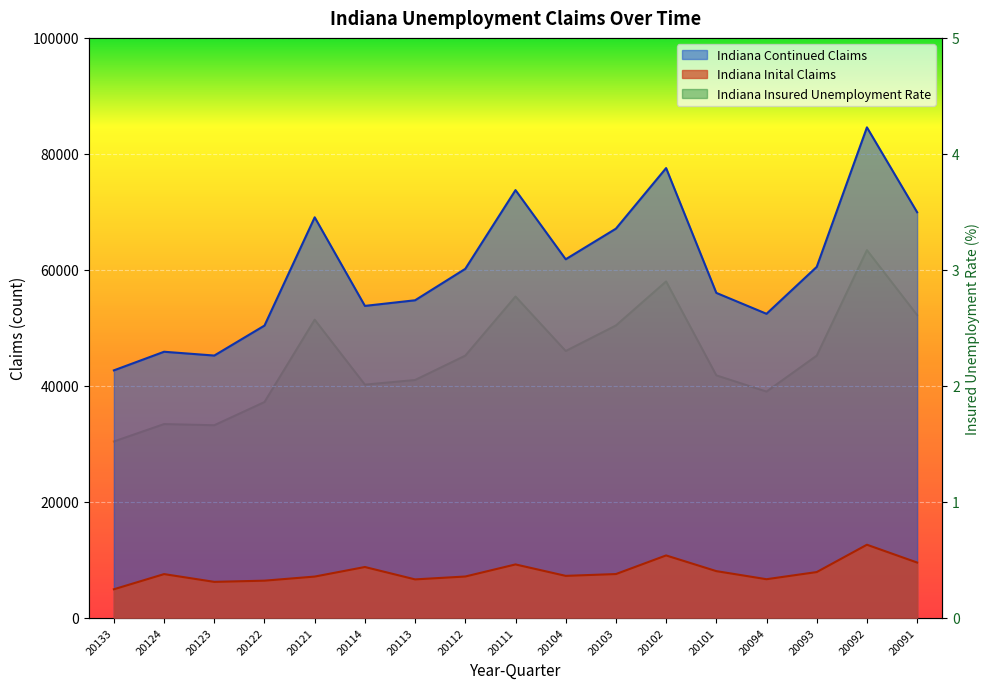

What is the difference between the Indiana Continued Claims values at 20094 and 20091?

17516.0